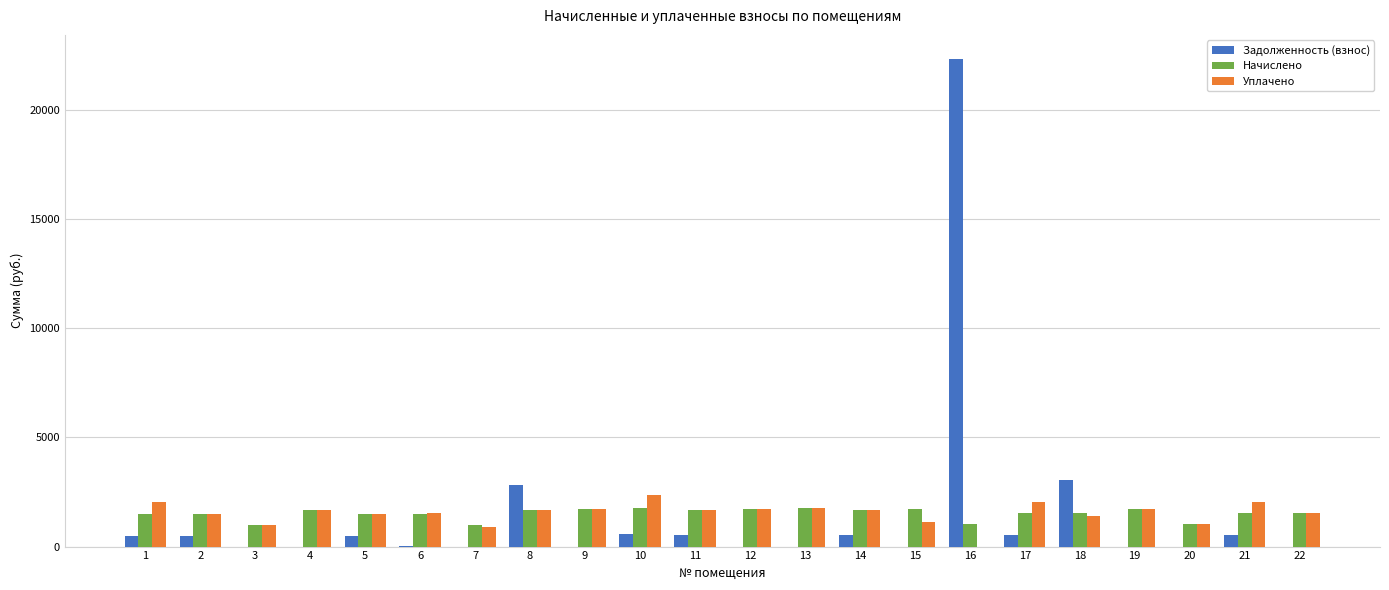

Does the chart contain stacked bars?

No